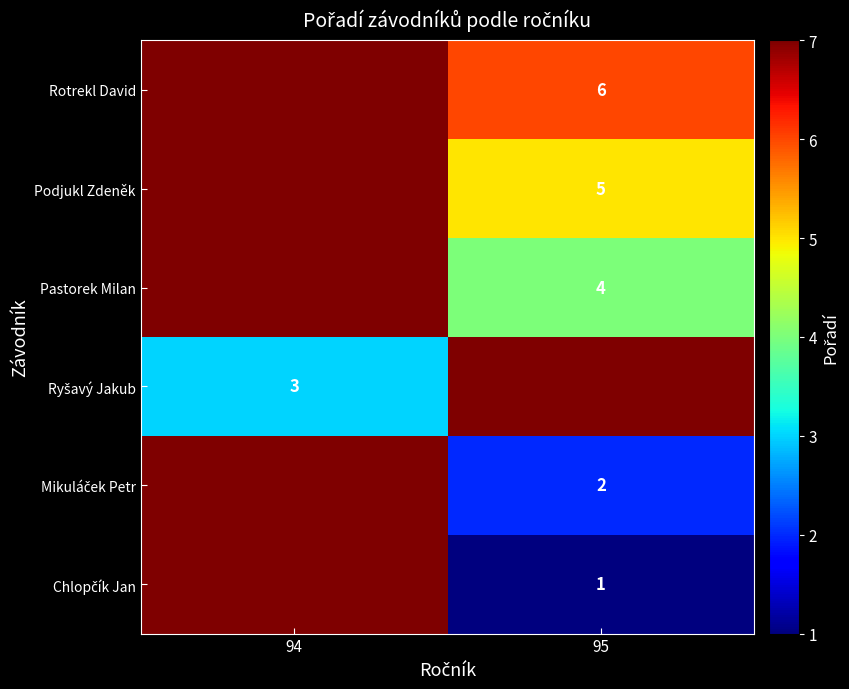

The Rotrekl David series shows 9 at 95. True or false?

False